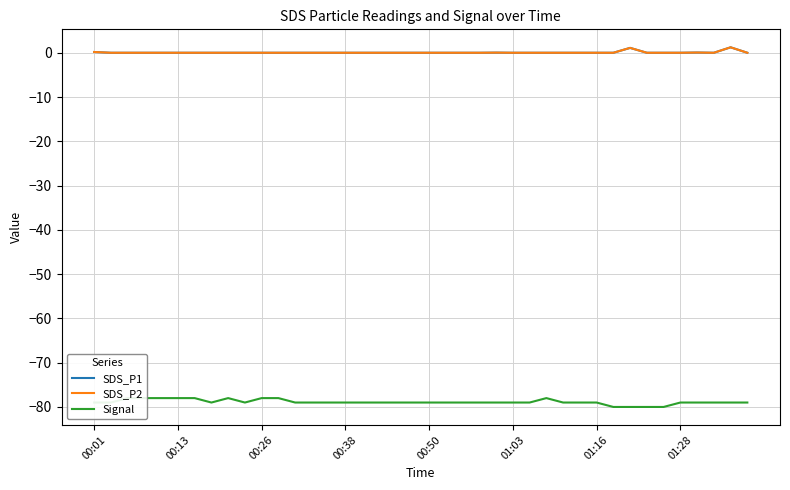

True or false: Signal and SDS_P1 cross at least once.

False